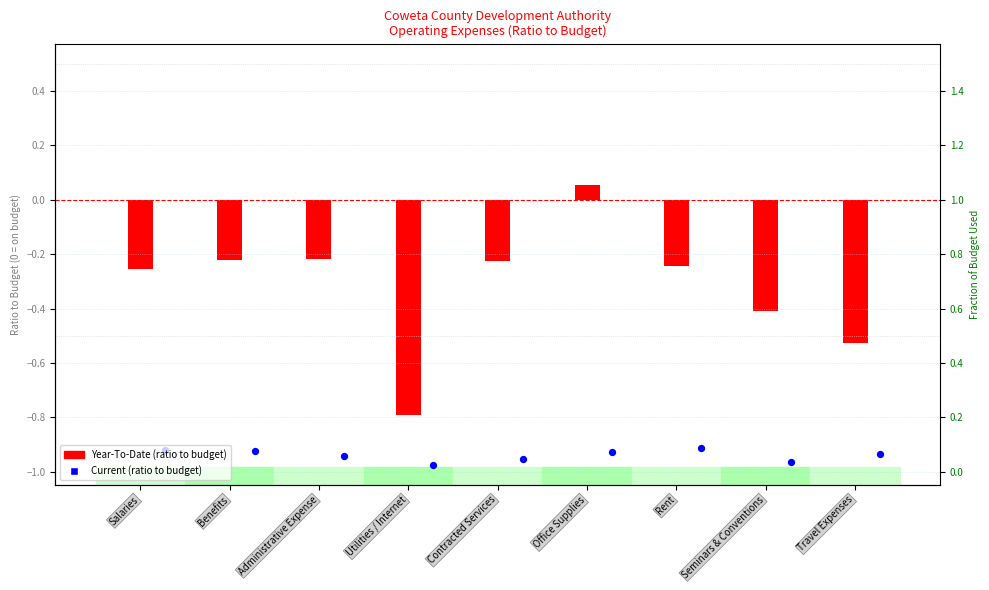

At how many categories does at least one series exceed 0?

1